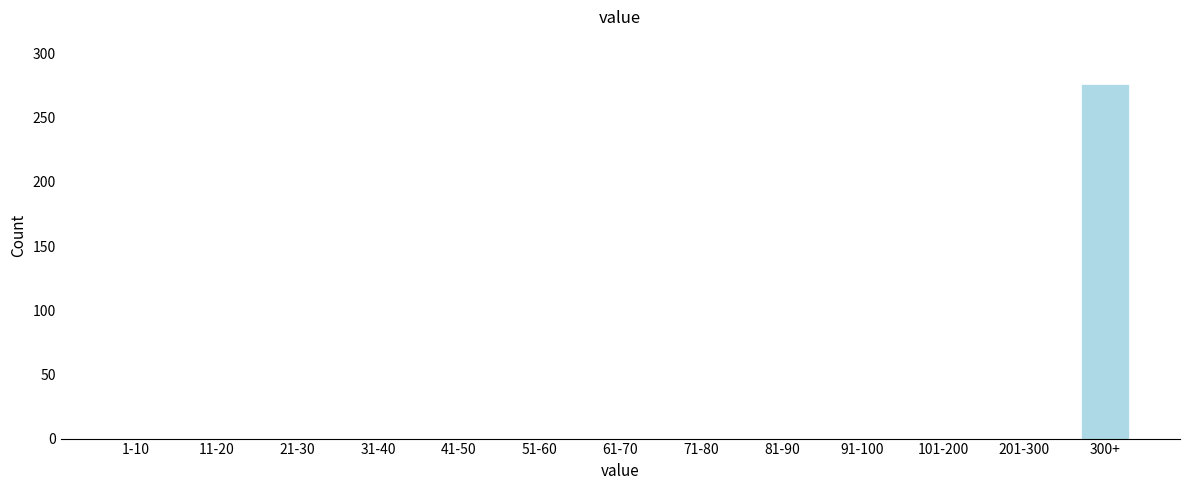

Reading left to right, what are all the values shown in this chart?

1-10=0	11-20=0	21-30=0	31-40=0	41-50=0	51-60=0	61-70=0	71-80=0	81-90=0	91-100=0	101-200=0	201-300=0	300+=276